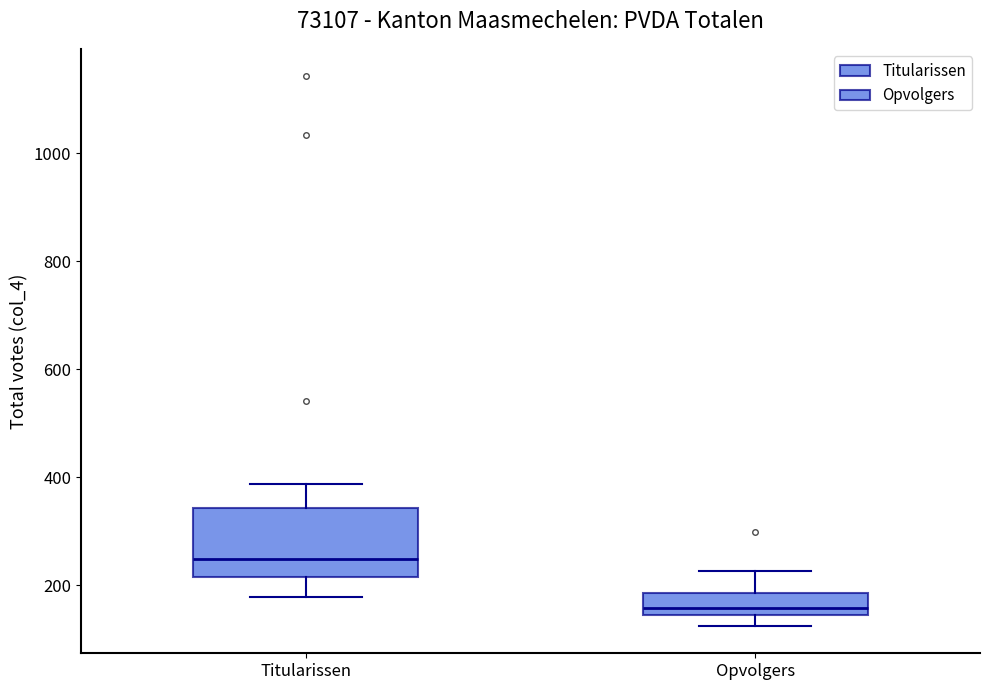

Which box's median line is the highest?

Titularissen